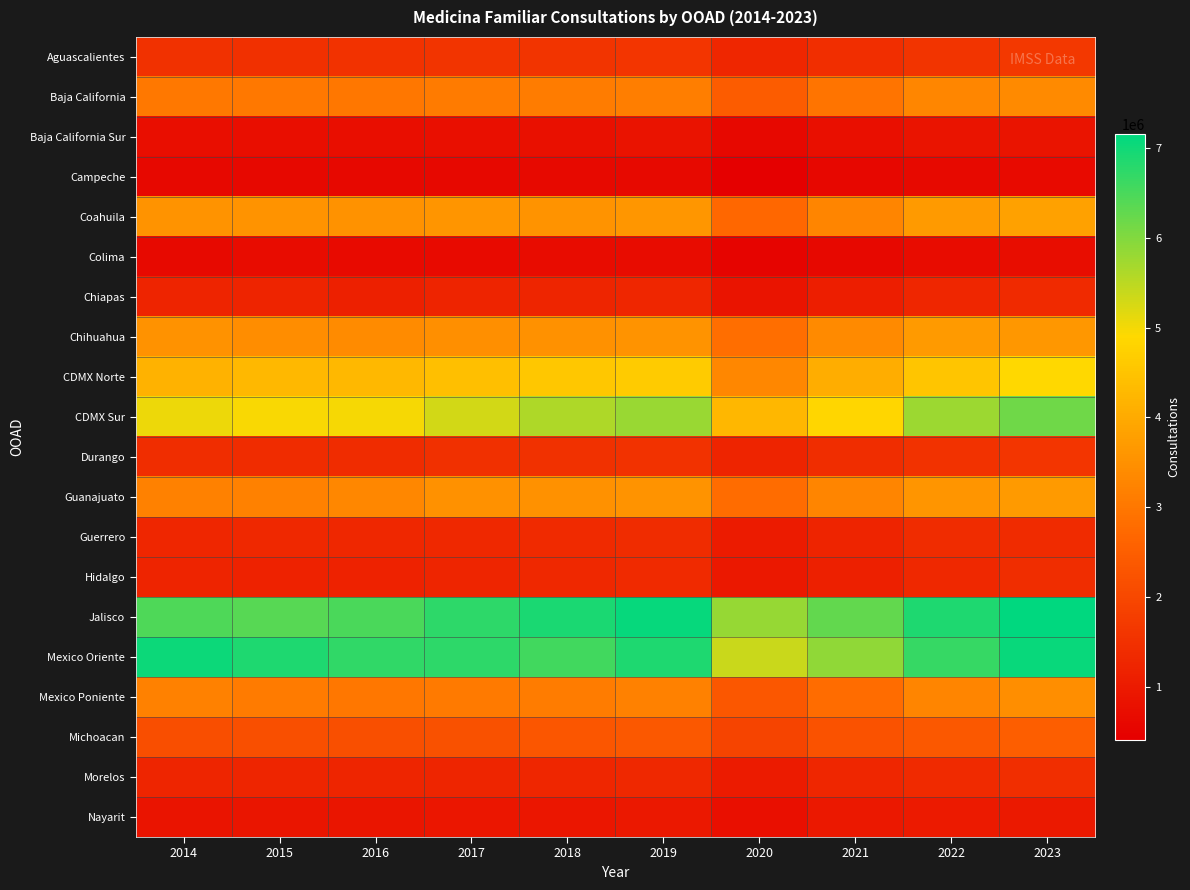

What is the minimum value shown in the chart?

406622